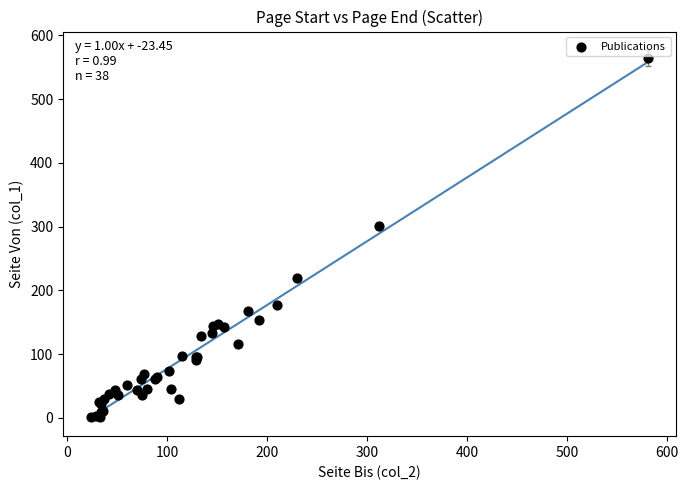

What Y value in the scatter plot is closest to 283?

301